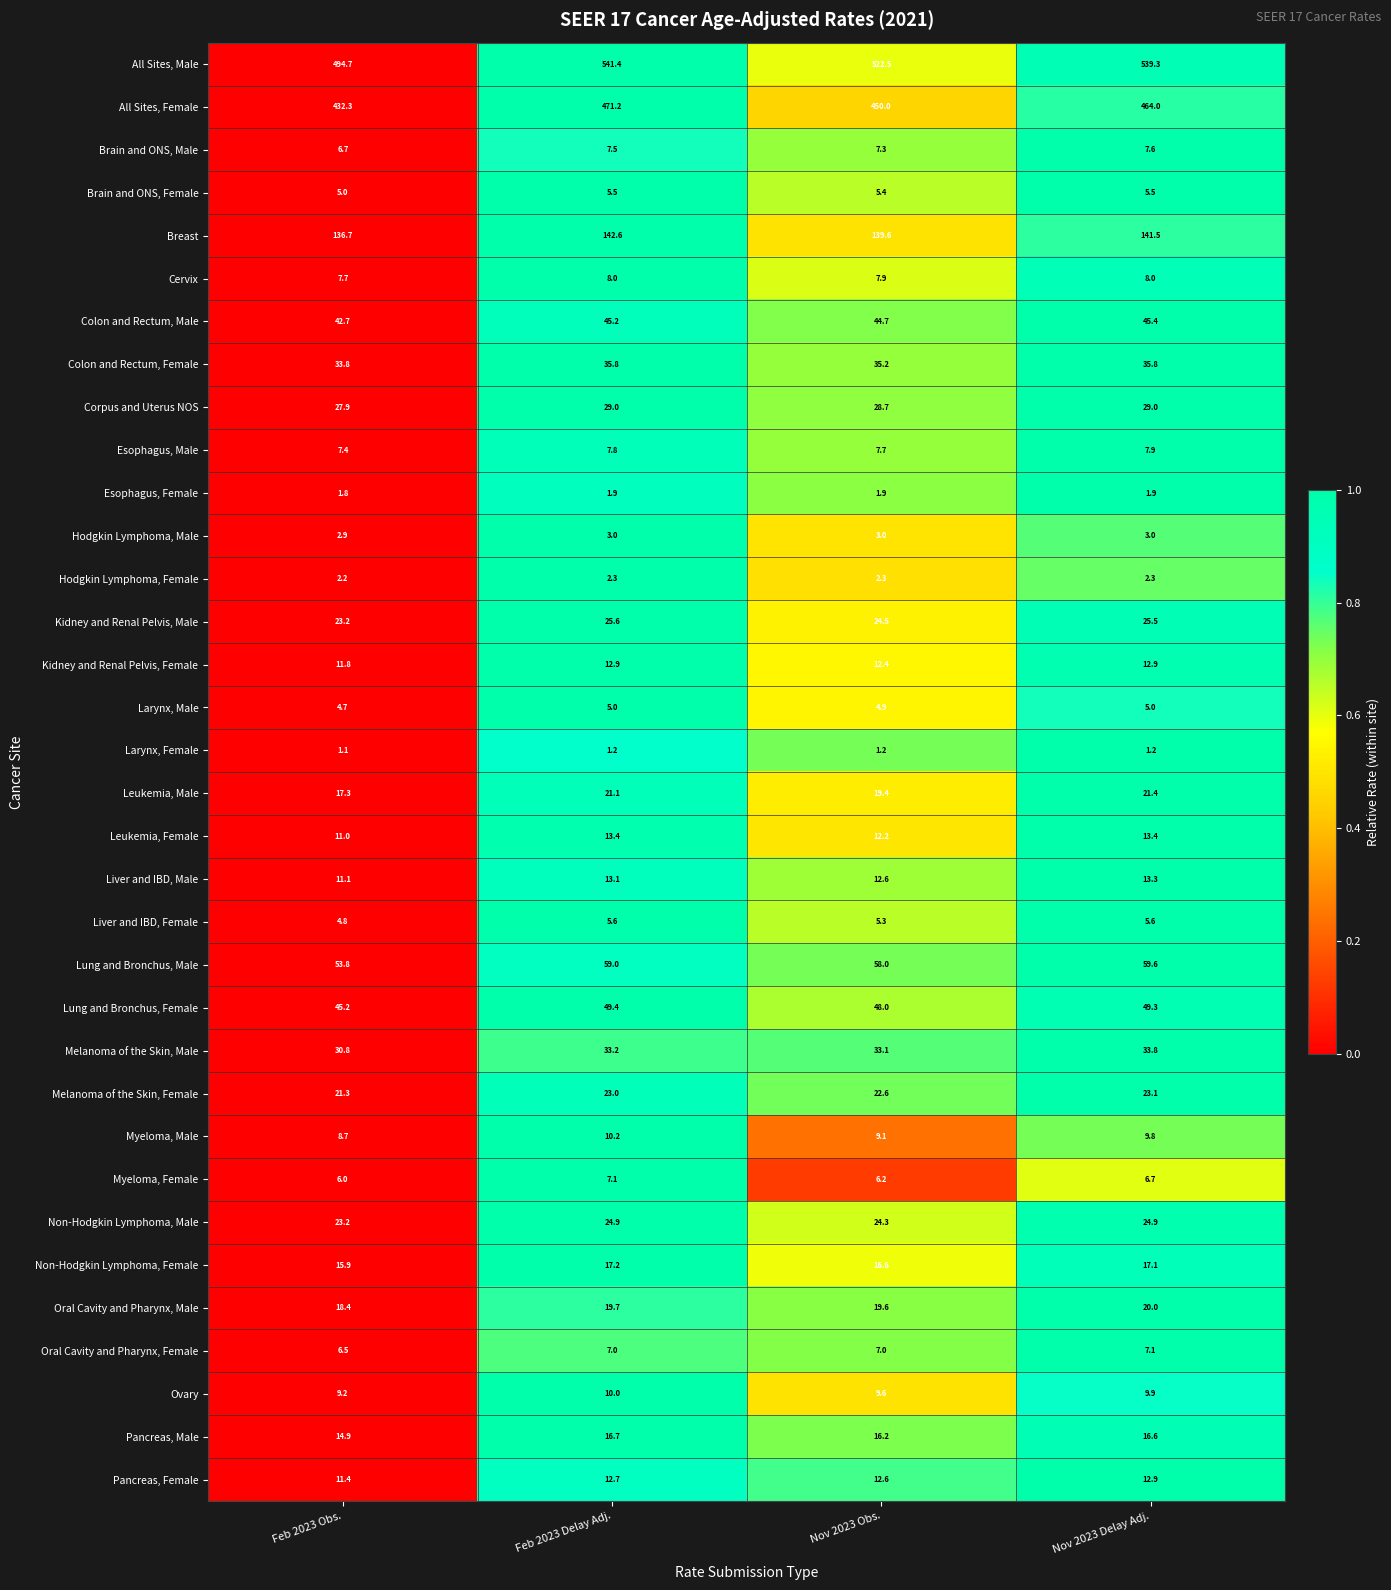

What is the difference between the maximum and minimum values in the Non-Hodgkin Lymphoma, Female series?

1.3